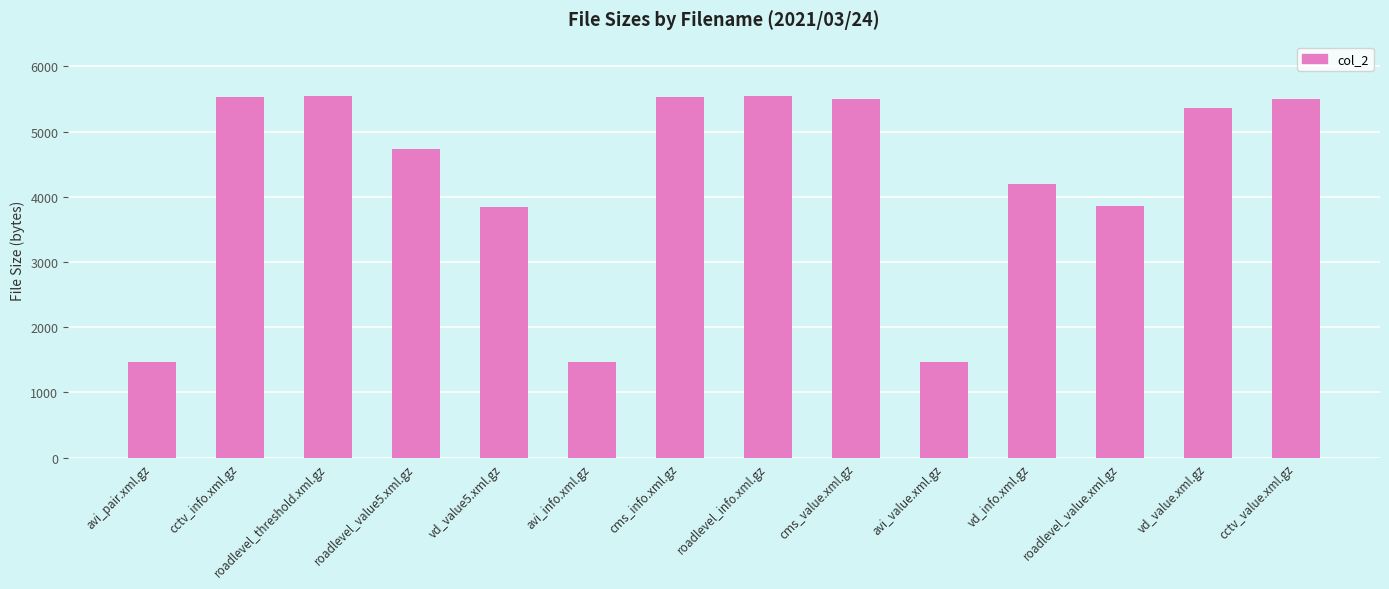

Does the chart contain stacked bars?

No